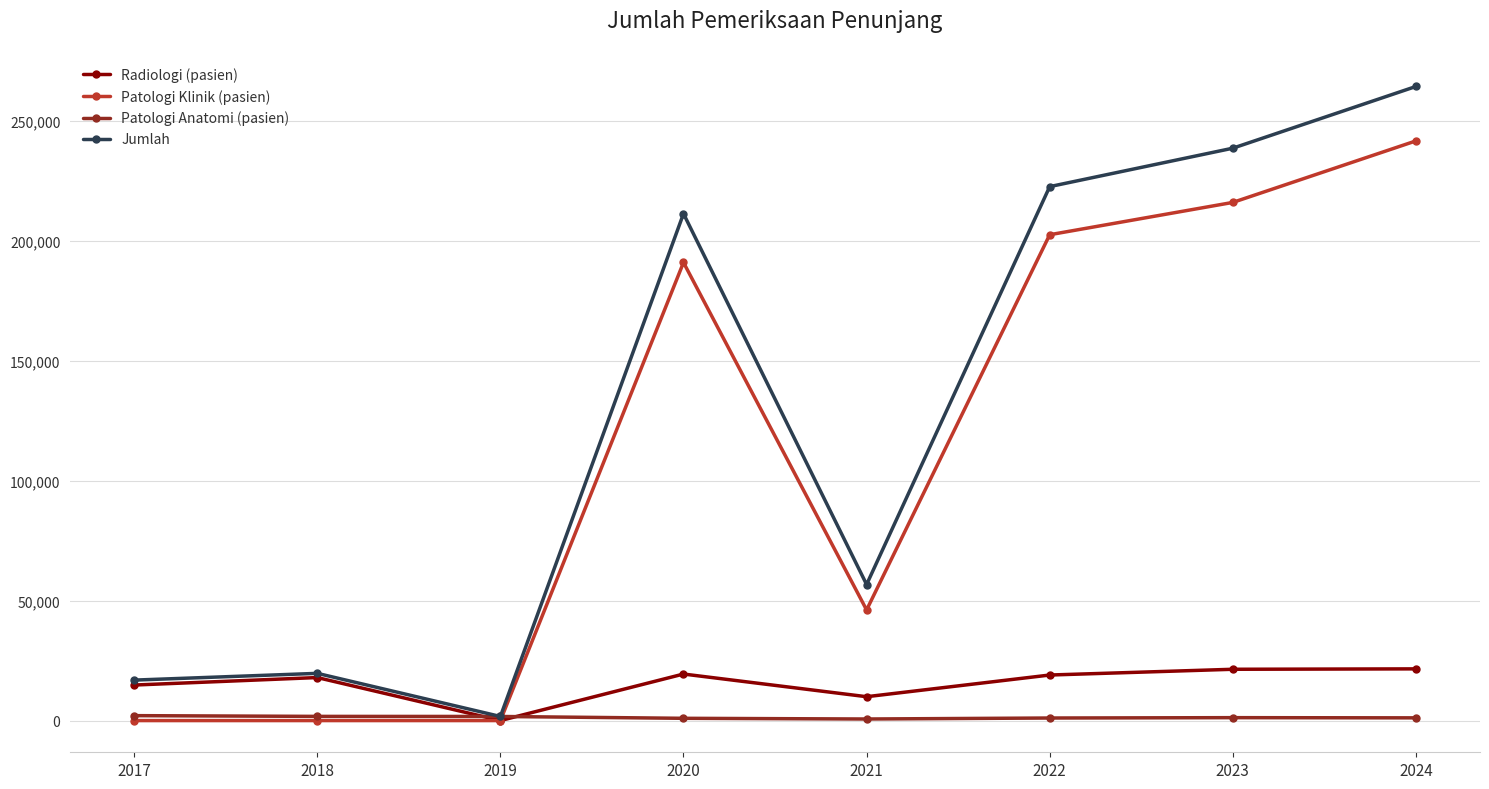

What is the total value across all series at 2019?

3420